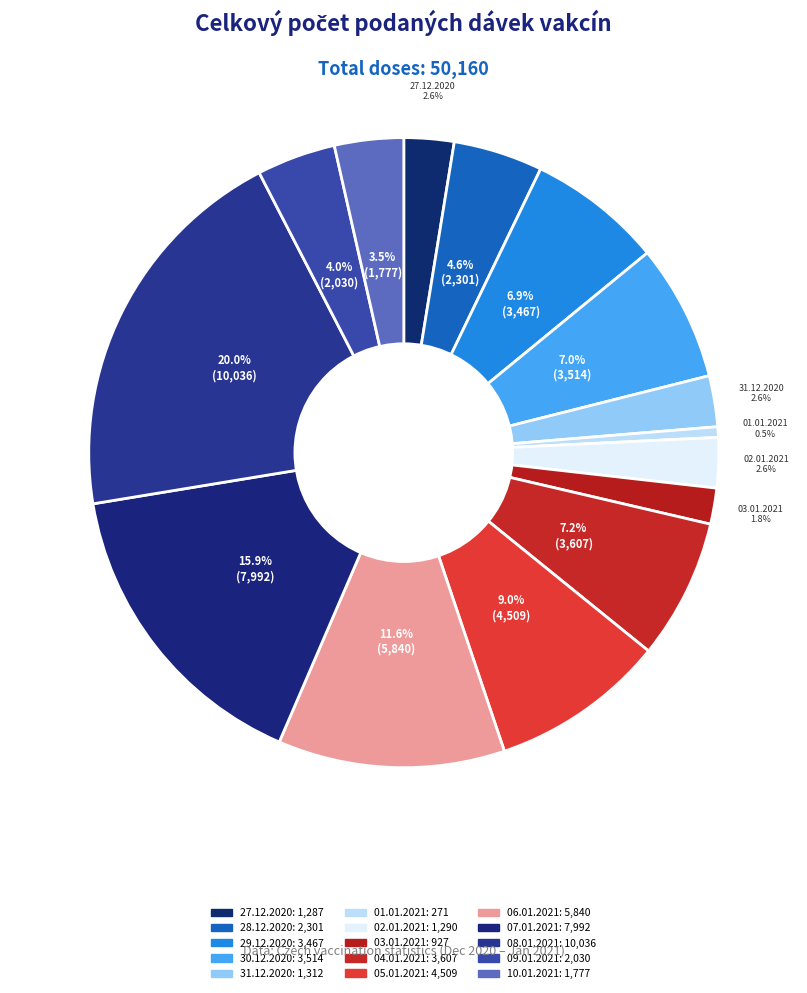

Is 04.01.2021 the majority of the pie?

No